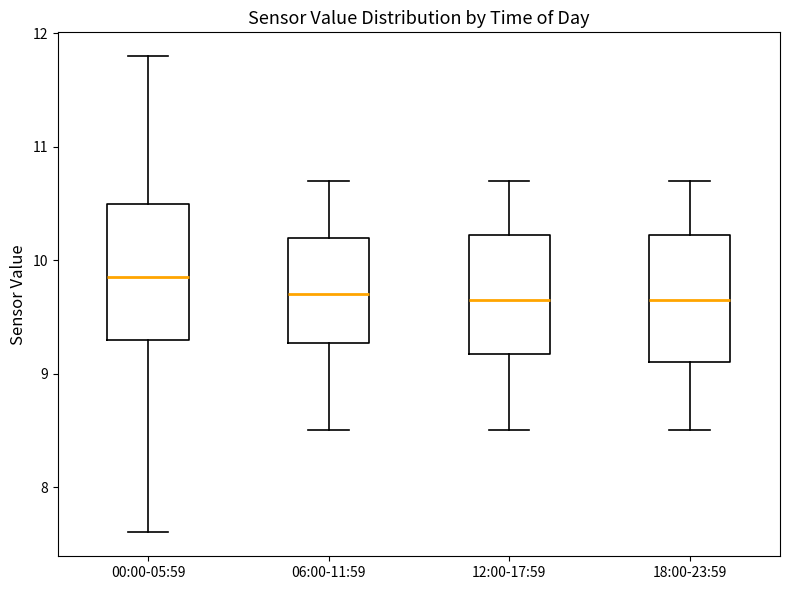

Reading left to right, transcribe this box plot: for each box, give where its median line is, the range the box spans, and where its two whiskers end, as read against the y-axis. The values are not printed on the chart, so give them approximately, as read against the axis.

00:00-05:59: median 9.9, box 9.3 to 10.5, whiskers 7.6 to 11.8
06:00-11:59: median 9.7, box 9.3 to 10.2, whiskers 8.5 to 10.7
12:00-17:59: median 9.7, box 9.2 to 10.2, whiskers 8.5 to 10.7
18:00-23:59: median 9.7, box 9.1 to 10.2, whiskers 8.5 to 10.7